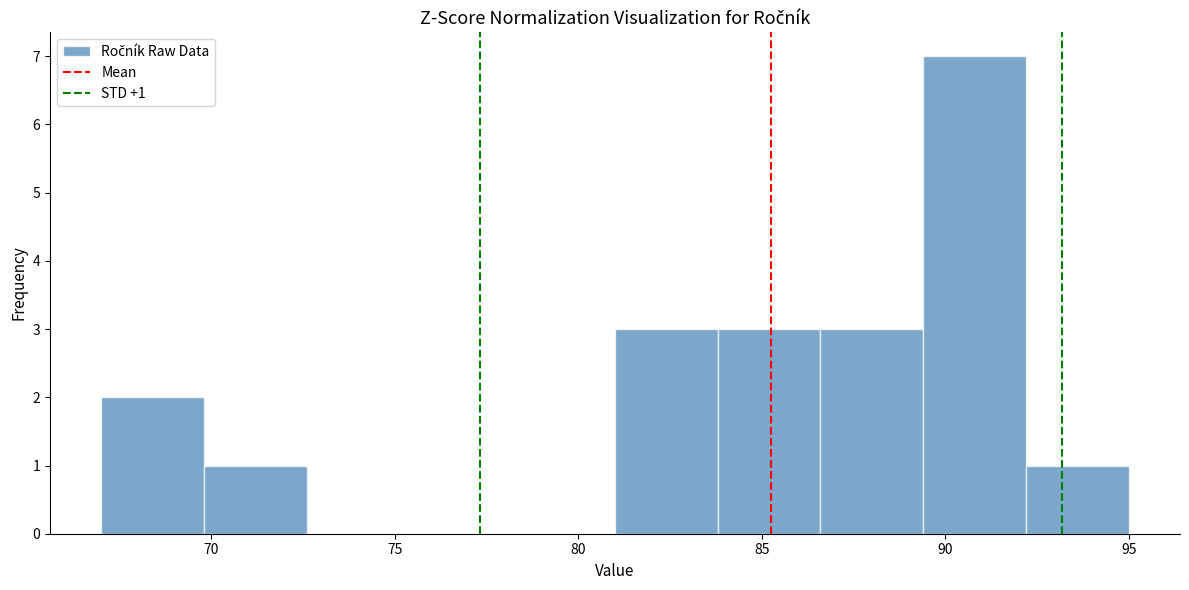

Which range on the x-axis has the tallest bar?

89.4 to 92.2